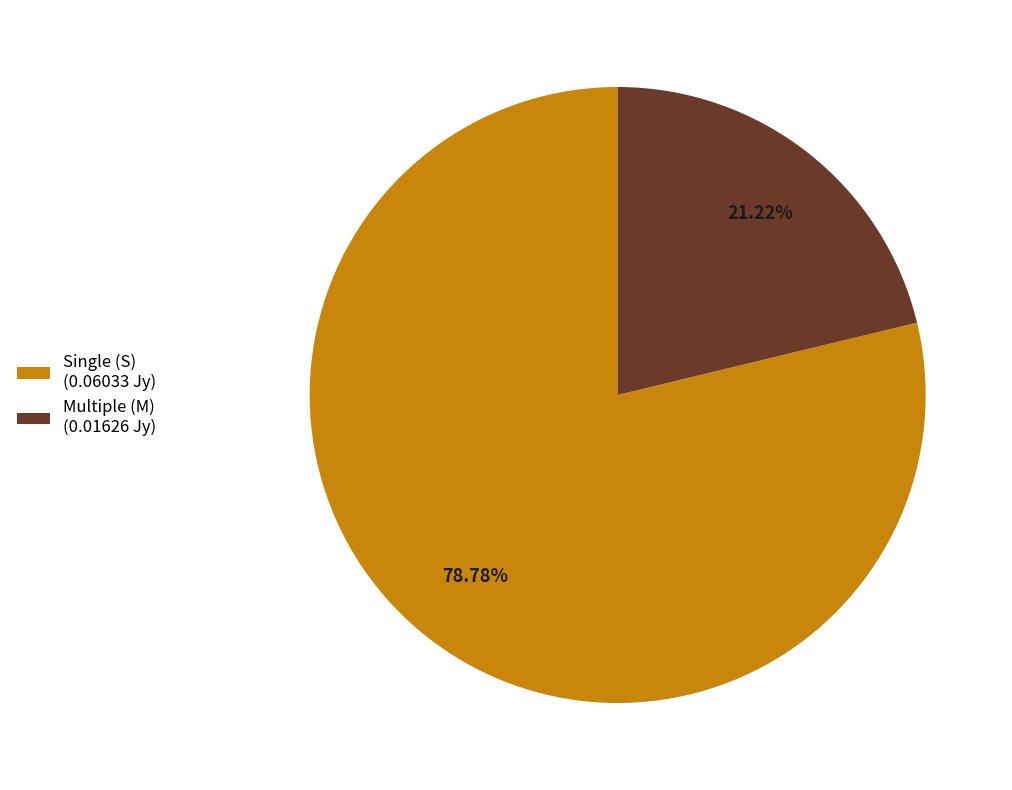

Which slice represents more than half of the pie?

Single (S) (0.06033 Jy)